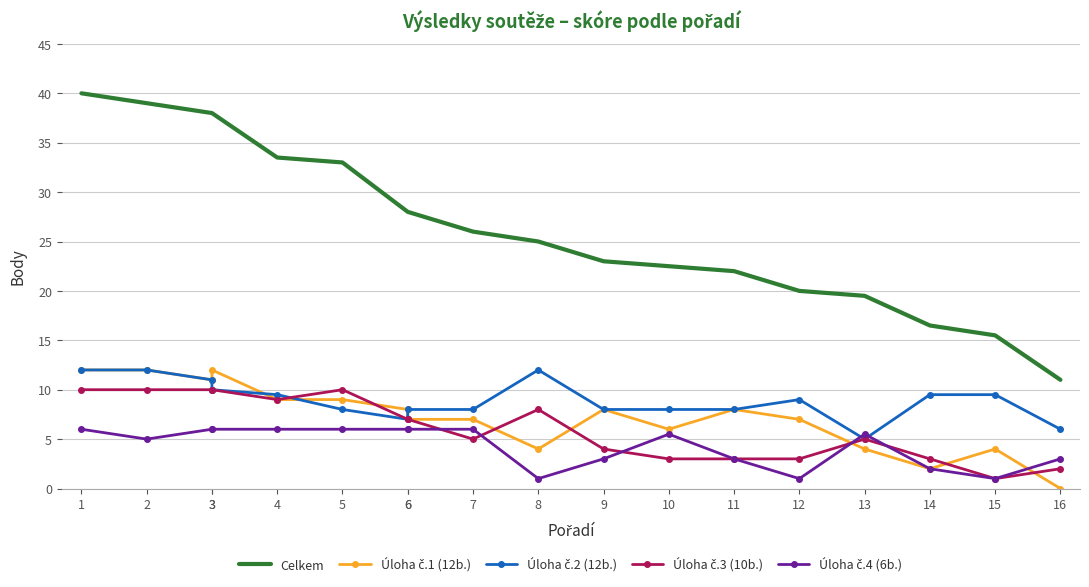

At how many categories does at least one series exceed 5?

18